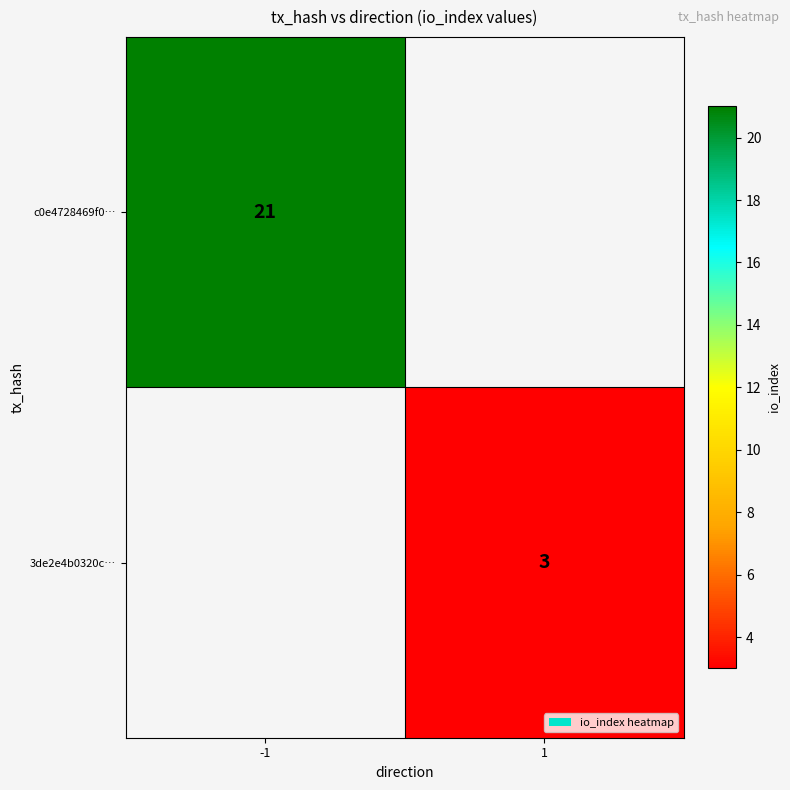

What is the minimum value shown in the chart?

3.0